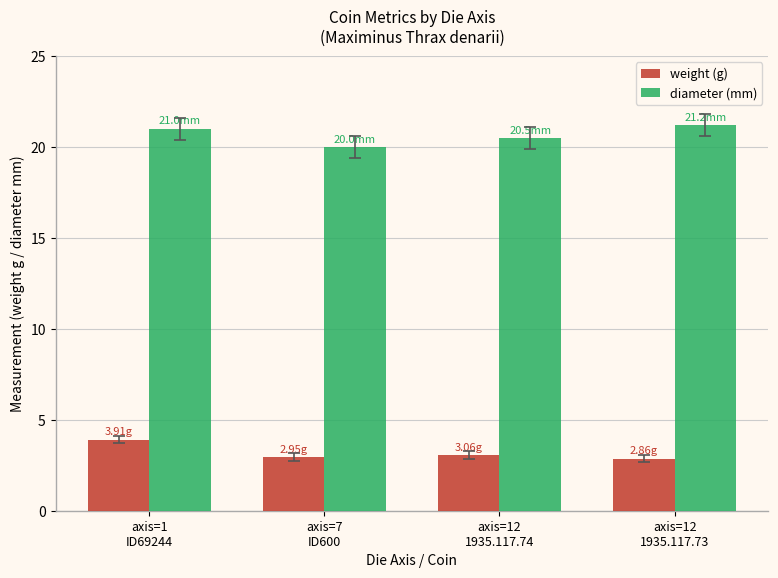

At which label does weight (g) first exceed 3?

axis=1
ID69244